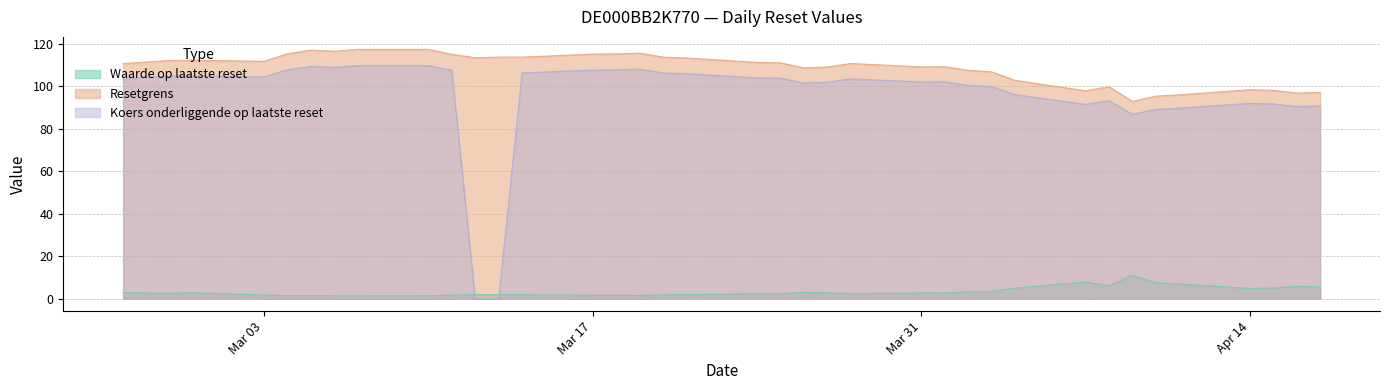

Which series has the largest total across all categories?

Resetgrens